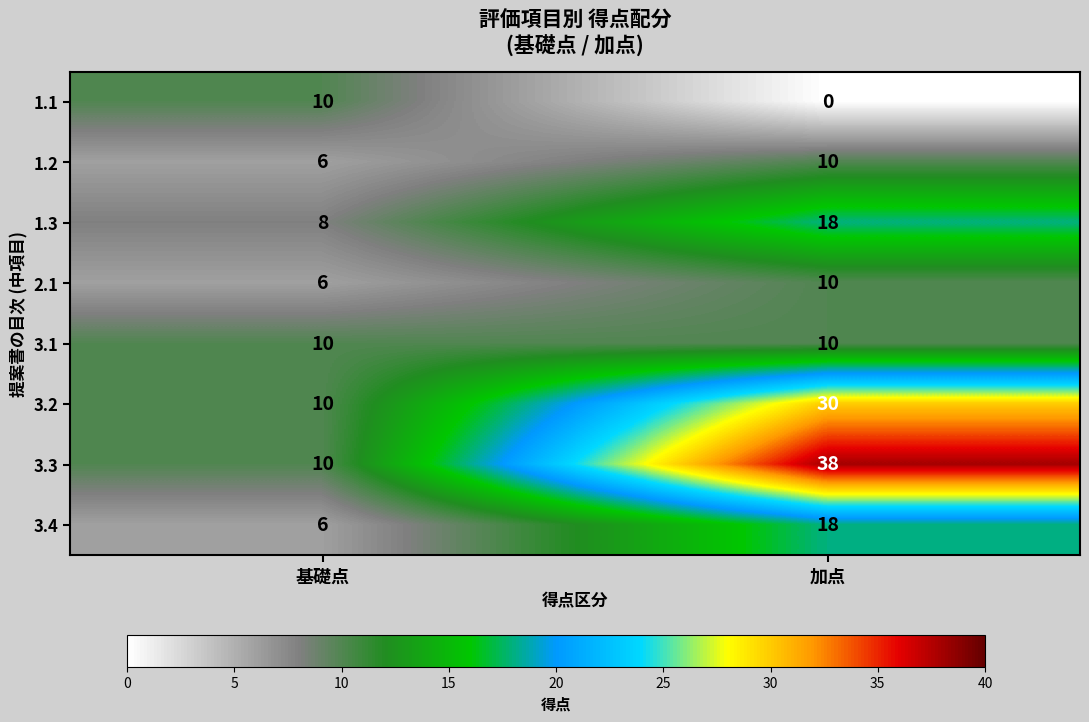

Which series has the widest spread of values?

3.3